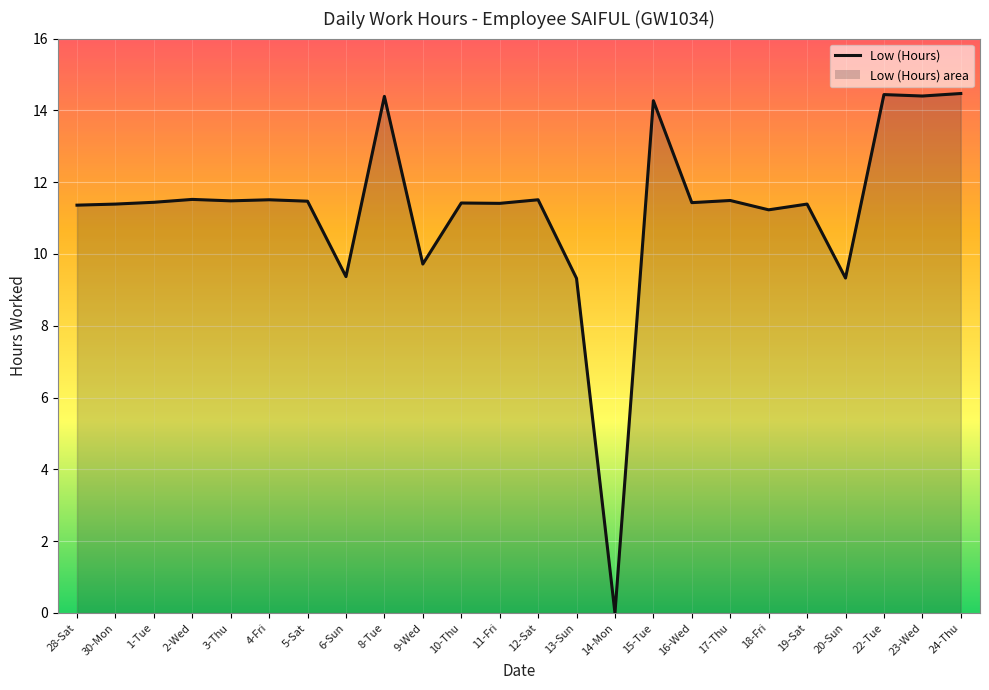

Reading left to right, transcribe all the data shown in this chart.

11.4	11.4	11.4	11.5	11.5	11.5	11.5	9.4	14.4	9.7	11.4	11.4	11.5	9.3	0.0	14.3	11.4	11.5	11.2	11.4	9.3	14.4	14.4	14.5